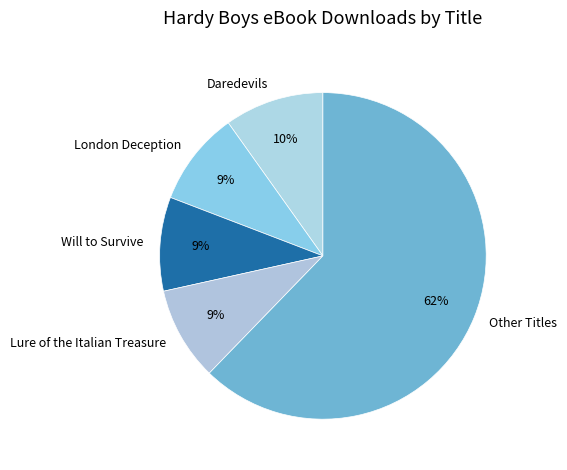

To the nearest percent, what is the difference between the Will to Survive and Daredevils slice percentages?

1%